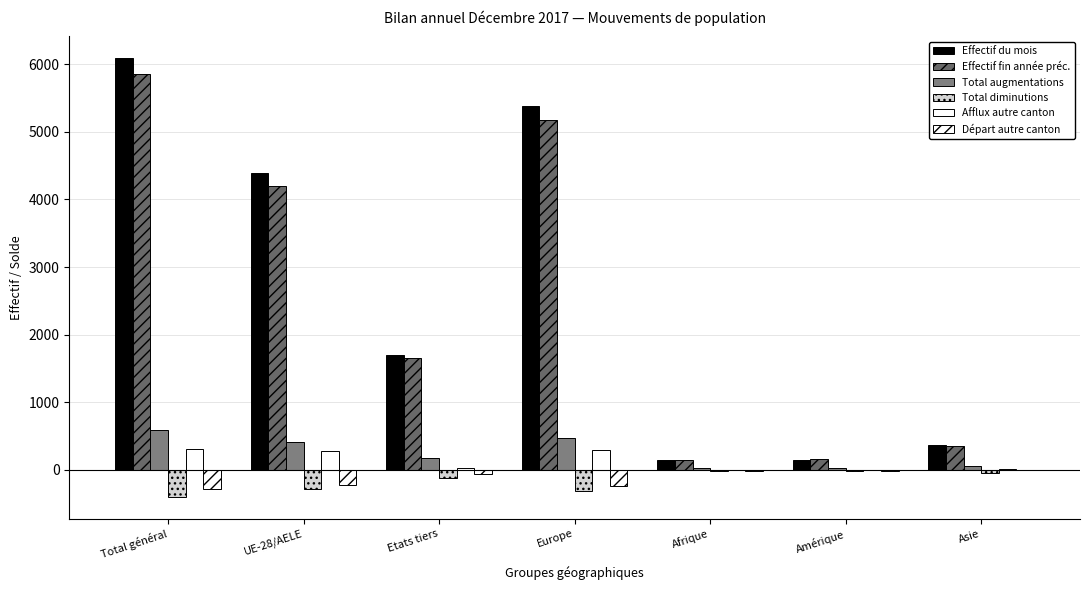

Reading left to right, extract all data points from this chart.

Effectif du mois: 6087	4389	1698	5381	154	155	370
Effectif fin année préc.: 5861	4198	1663	5178	153	156	352
Total augmentations: 589	419	170	467	32	28	54
Total diminutions: -396	-284	-112	-318	-18	-19	-41
Afflux autre canton: 313	279	34	297	2	2	12
Départ autre canton: -278	-223	-55	-242	-15	-12	-6